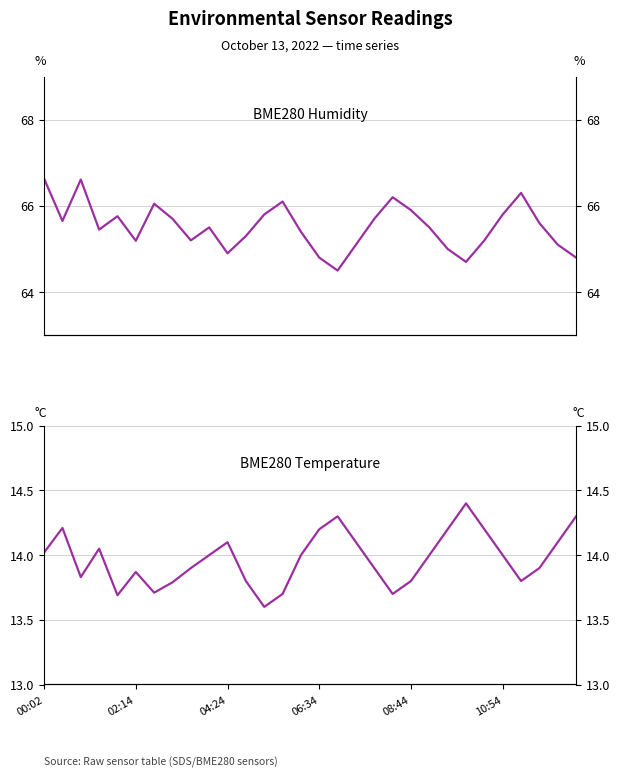

What position from the right is 10:54?

5